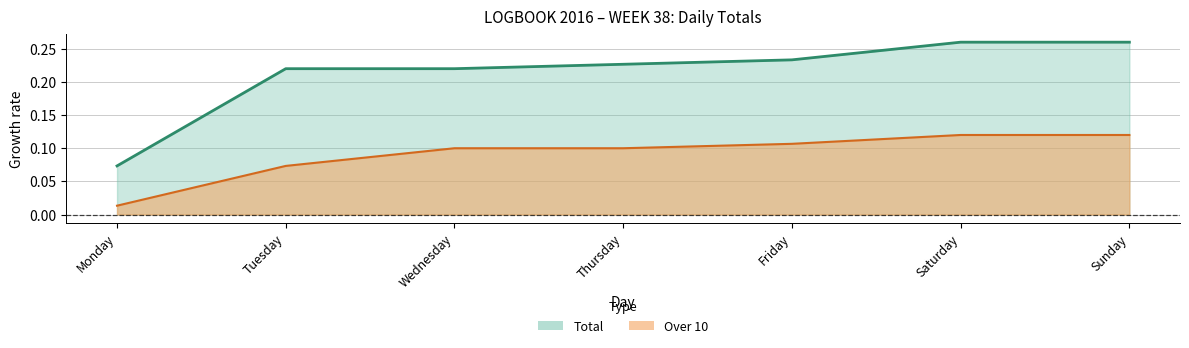

Reading left to right, transcribe all the data shown in this chart.

total: 0.1	0.2	0.2	0.2	0.2	0.3	0.3
over_10: 0.0	0.1	0.1	0.1	0.1	0.1	0.1